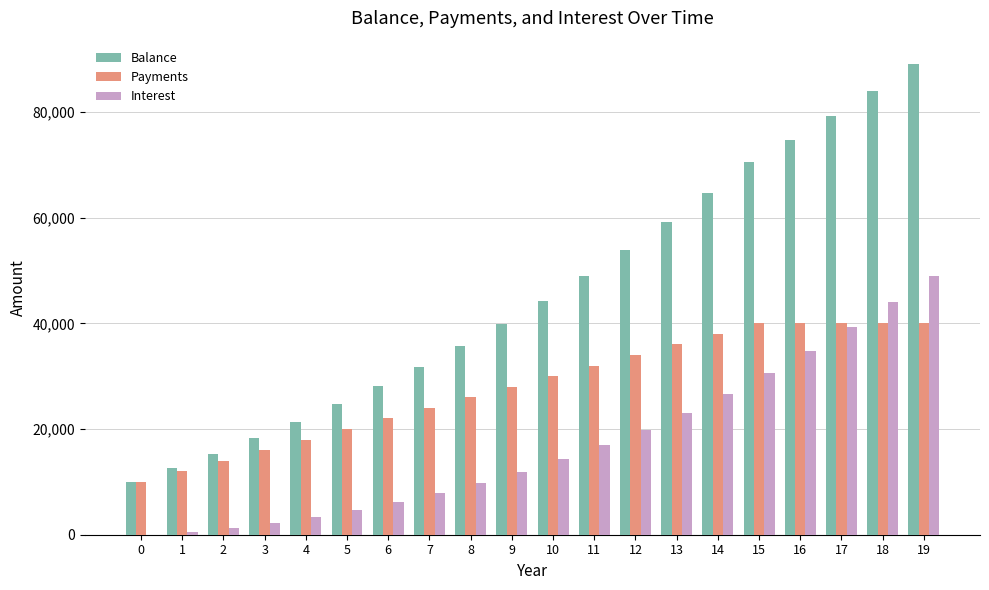

Reading left to right, transcribe all the data shown in this chart.

Balance: 0=10000.0	1=12600.0	2=15356.0	3=18277.4	4=21374.0	5=24656.4	6=28135.8	7=31824.0	8=35733.4	9=39877.4	10=44270.1	11=48926.3	12=53861.8	13=59093.6	14=64639.2	15=70517.5	16=74748.6	17=79233.5	18=83987.5	19=89026.7
Payments: 0=10000.0	1=12000.0	2=14000.0	3=16000.0	4=18000.0	5=20000.0	6=22000.0	7=24000.0	8=26000.0	9=28000.0	10=30000.0	11=32000.0	12=34000.0	13=36000.0	14=38000.0	15=40000.0	16=40000.0	17=40000.0	18=40000.0	19=40000.0
Interest: 0=0.0	1=600.0	2=1356.0	3=2277.4	4=3374.0	5=4656.4	6=6135.8	7=7824.0	8=9733.4	9=11877.4	10=14270.1	11=16926.3	12=19861.8	13=23093.6	14=26639.2	15=30517.5	16=34748.6	17=39233.5	18=43987.5	19=49026.7